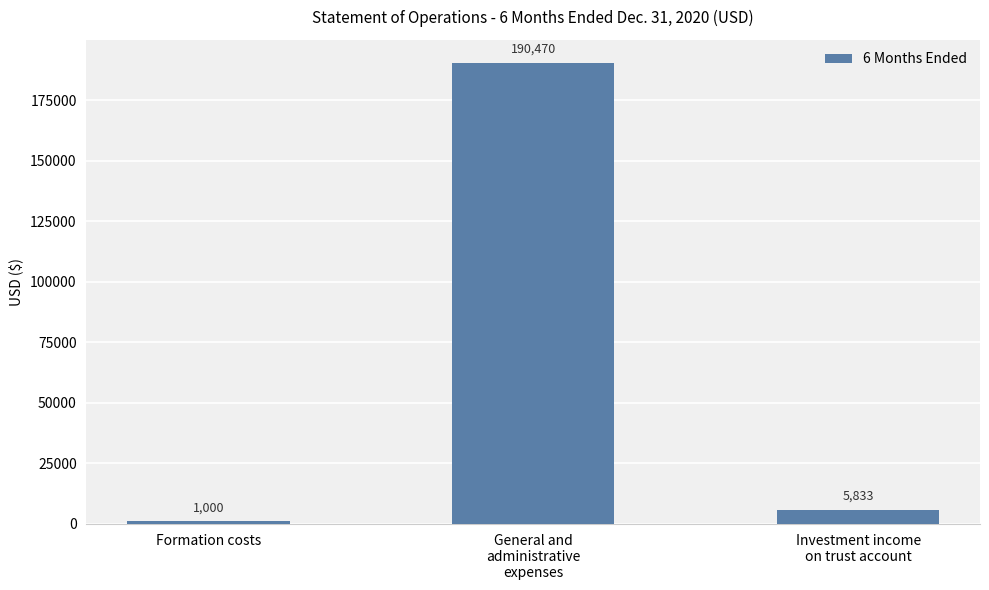

Reading left to right, transcribe all the data shown in this chart.

Formation costs=1000	General and
administrative
expenses=190470	Investment income
on trust account=5833